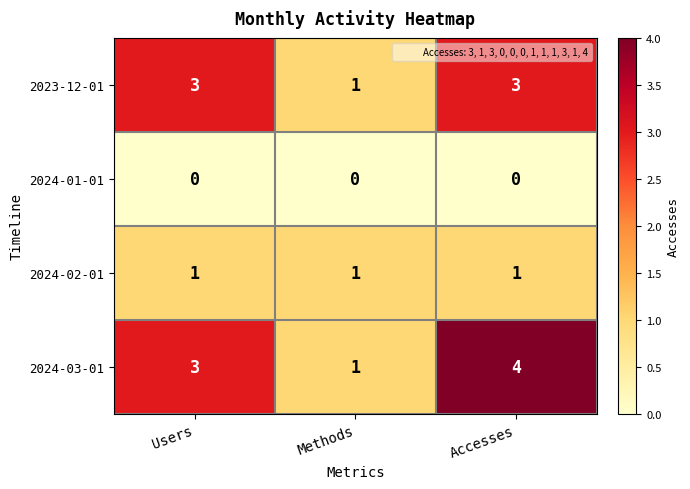

Reading left to right, extract all data points from this chart.

2023-12-01: Users=3	Methods=1	Accesses=3
2024-01-01: Users=0	Methods=0	Accesses=0
2024-02-01: Users=1	Methods=1	Accesses=1
2024-03-01: Users=3	Methods=1	Accesses=4